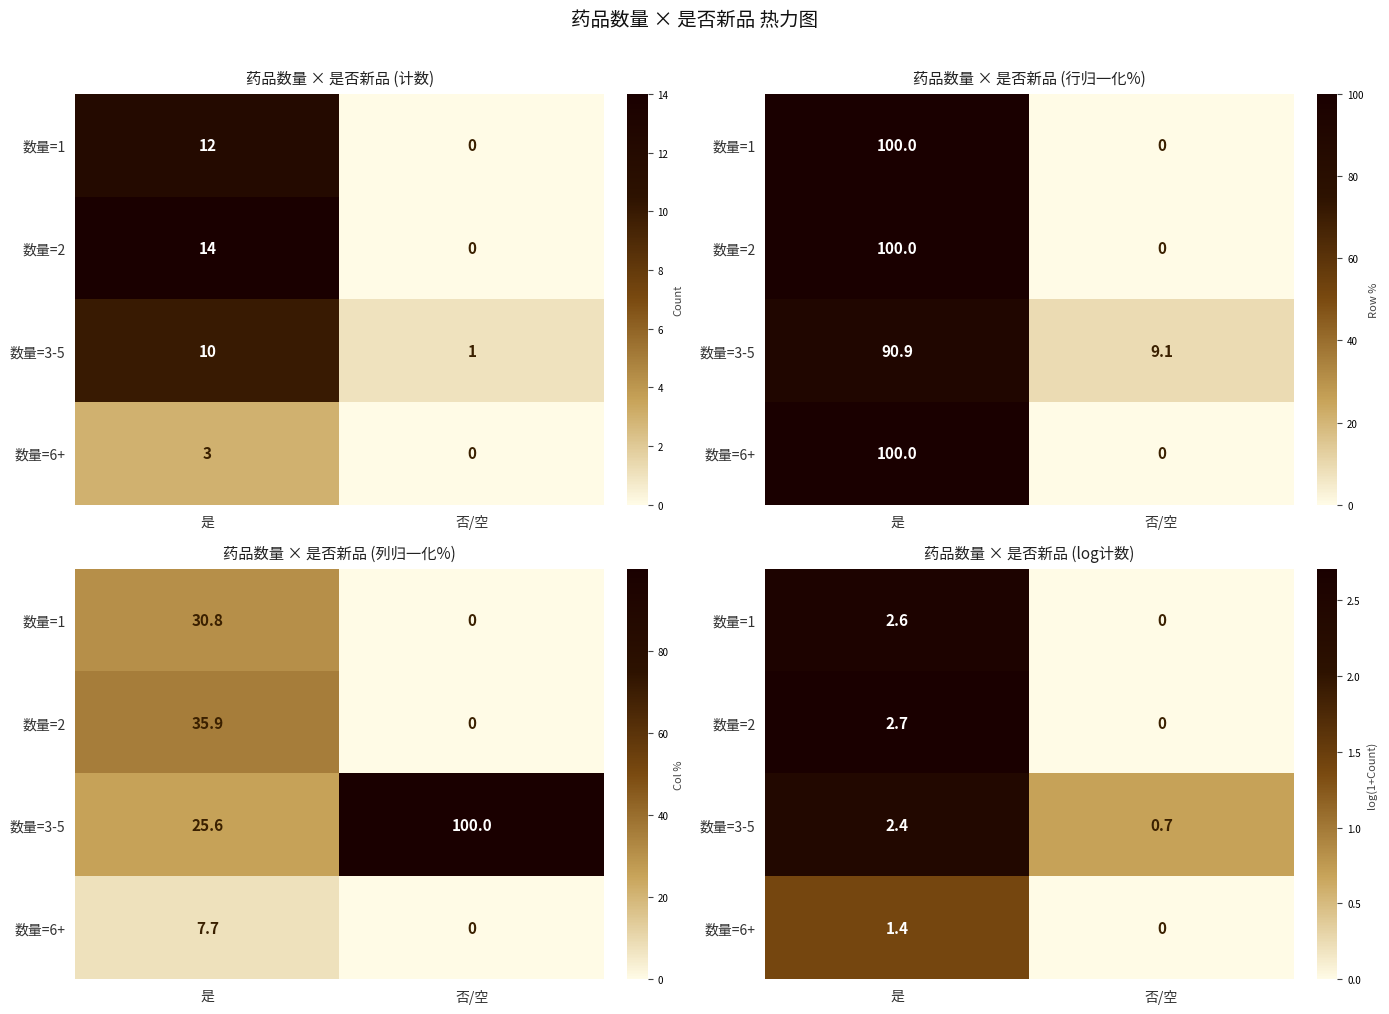

What is the total value across all series at 是?

9.1